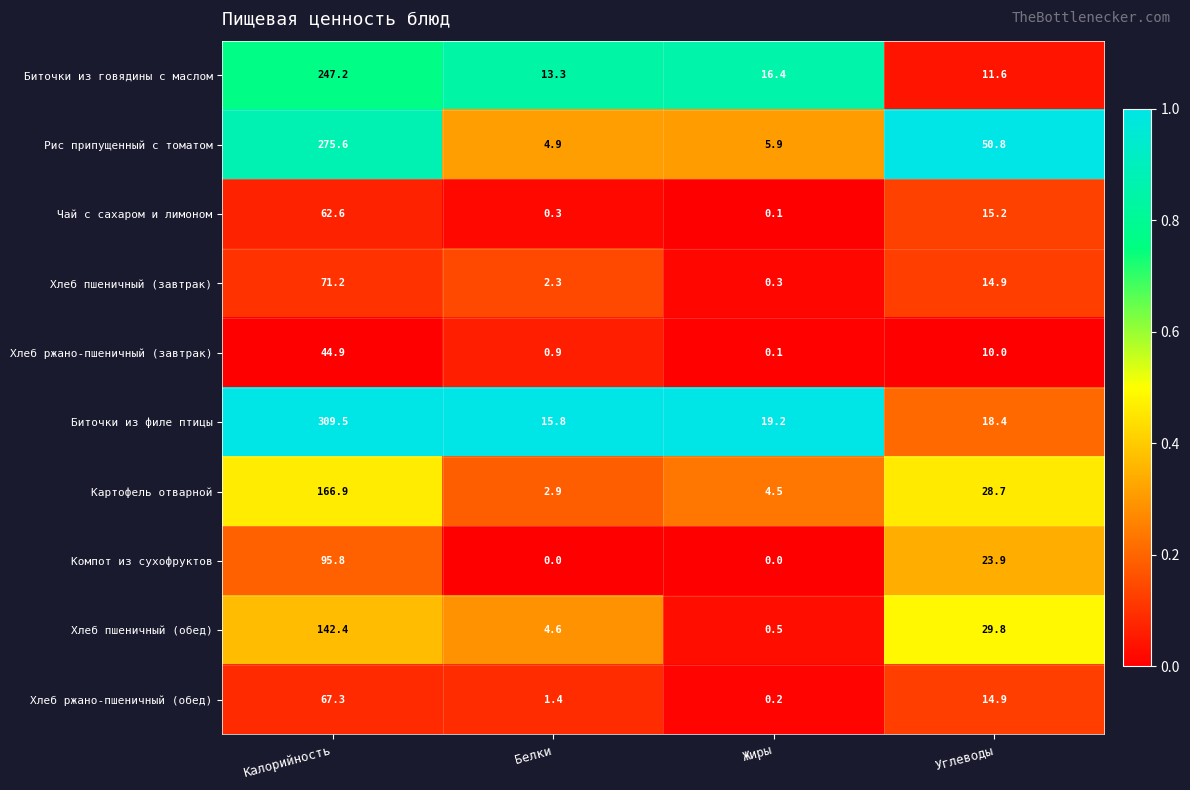

Which series has the largest range (max minus min)?

Биточки из филе птицы